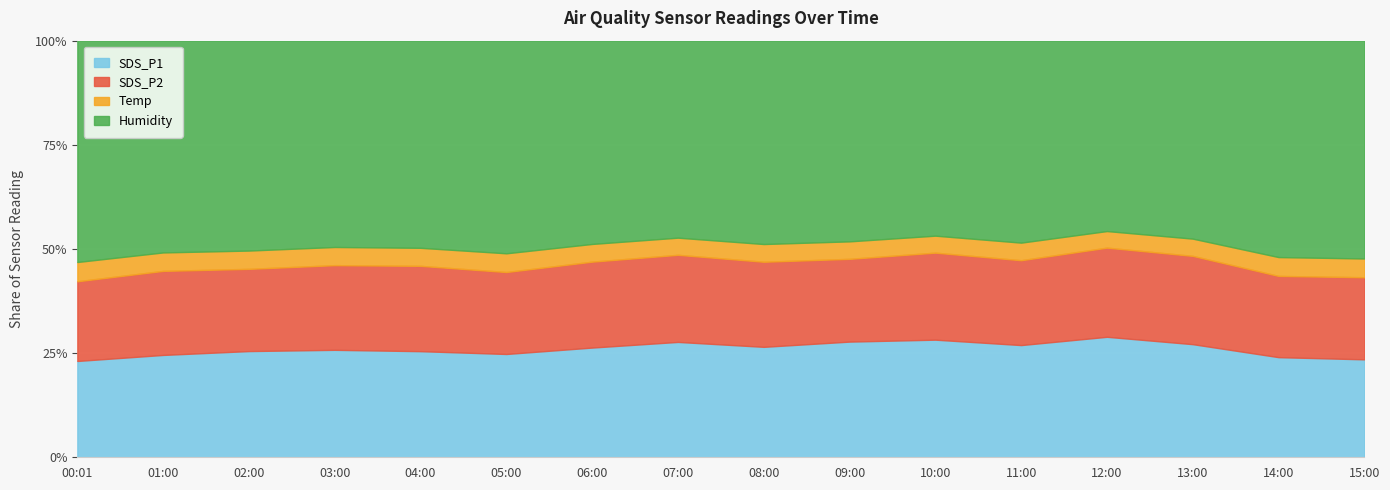

Reading right to left, extract all data points from this chart.

SDS_P1: 44.9	46.2	57.1	63.2	55.5	60.2	57.6	54.2	58.5	53.9	48.5	51.2	52.0	50.5	48.3	43.5
SDS_P2: 37.6	37.5	44.5	46.8	42.0	44.6	41.2	41.8	44.2	42.2	38.5	41.1	41.0	39.1	39.6	36.0
Temp: 8.6	8.7	8.7	8.7	8.7	8.7	8.7	8.7	8.7	8.7	8.8	8.7	8.8	8.7	8.7	8.7
Humidity: 99.9	99.9	99.9	99.9	99.9	99.9	99.9	99.9	99.9	99.9	99.9	99.9	99.9	99.9	99.9	99.9